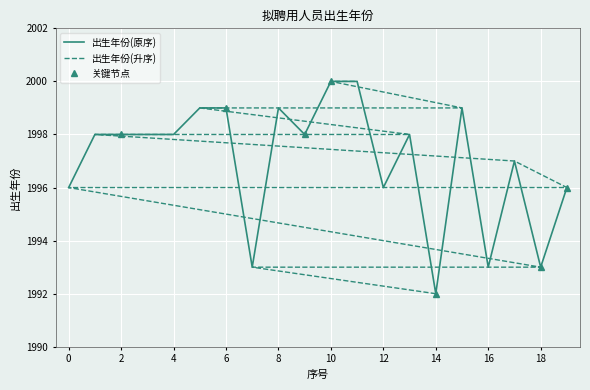

Is it true that 出生年份(原序) equals 1996 at 12?

True